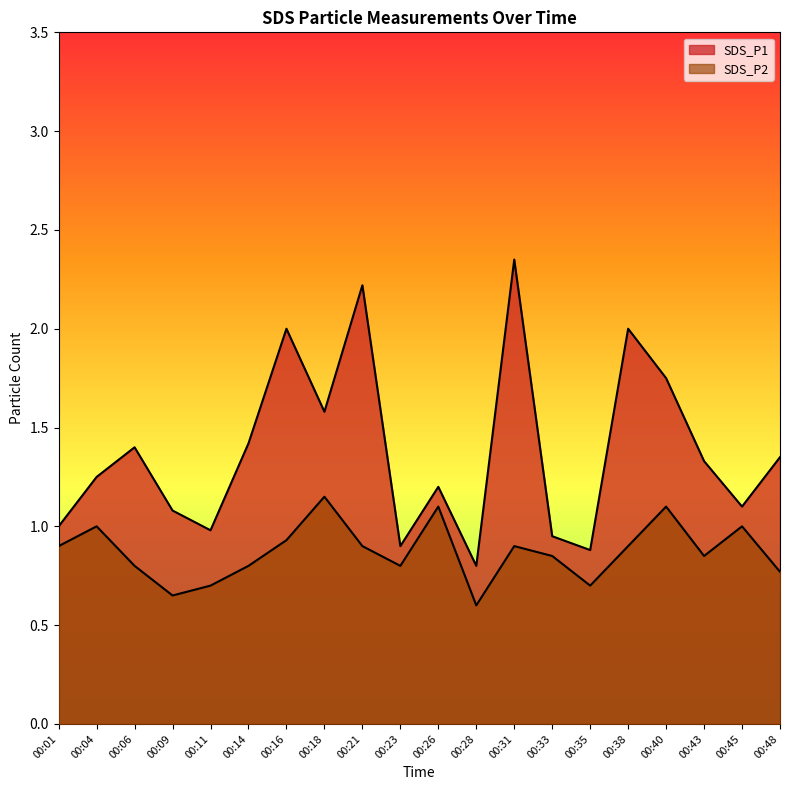

Between 00:04 and 00:38, which is larger?

00:38